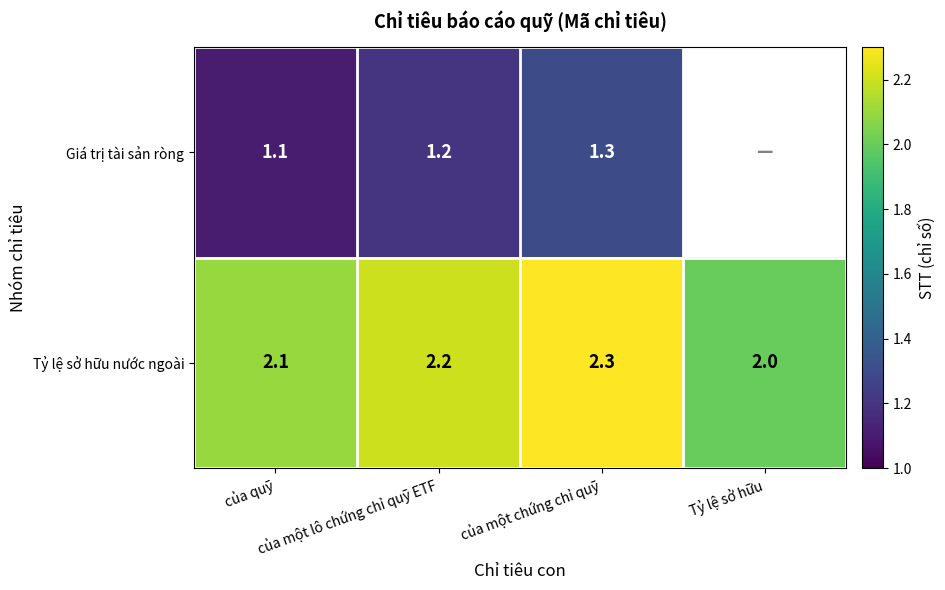

At how many categories does at least one series exceed 0?

4